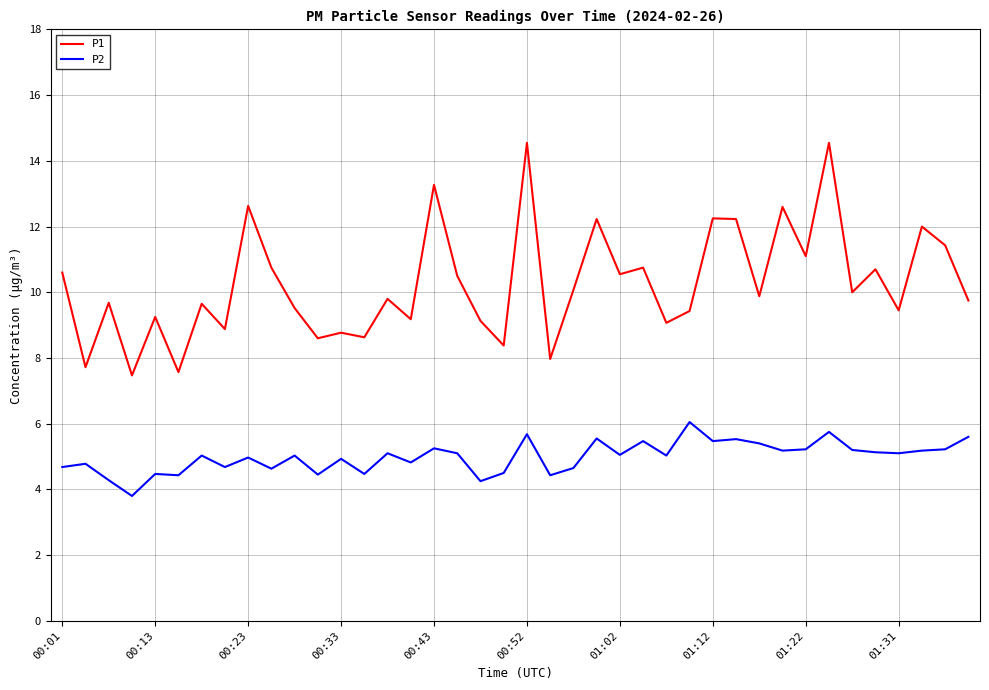

What is the maximum value shown in the chart?

14.6